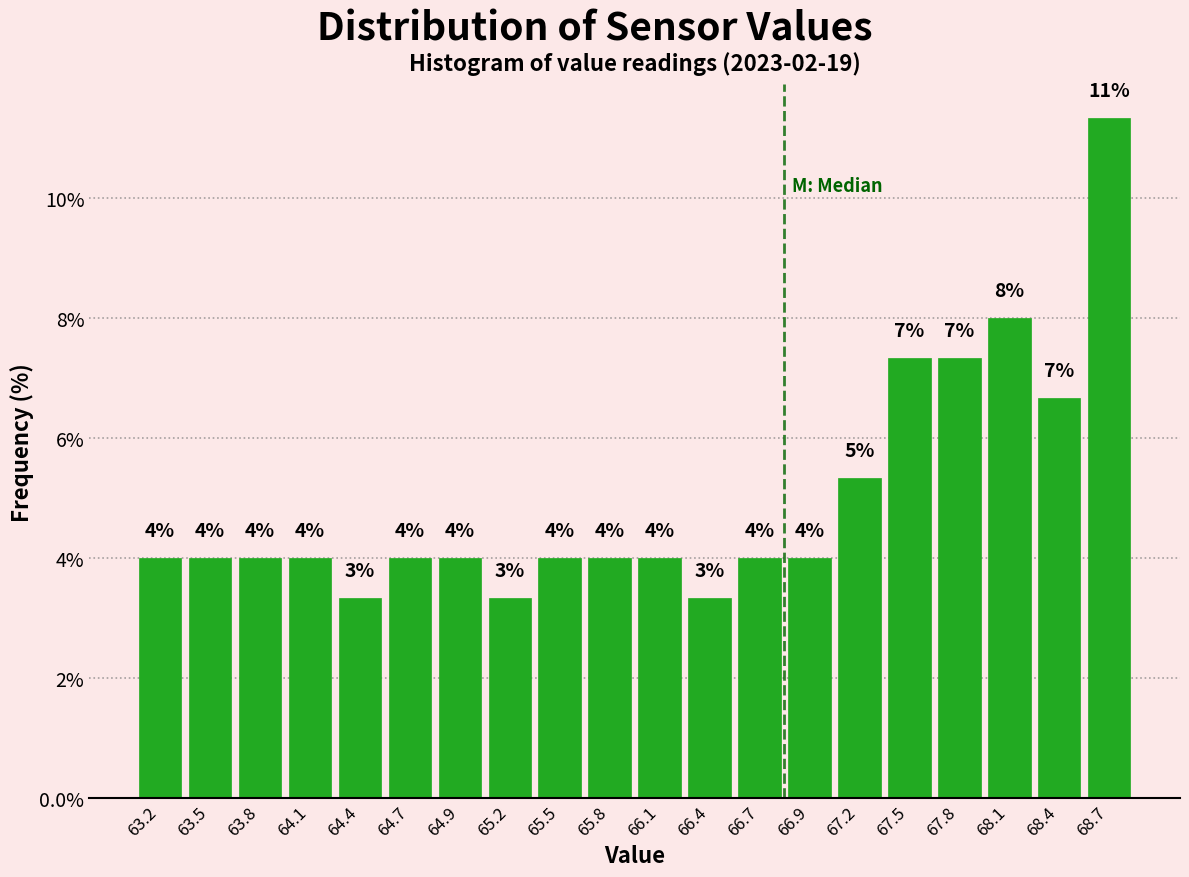

Over which range of the x-axis is the bar tallest?

68.50 to 68.80